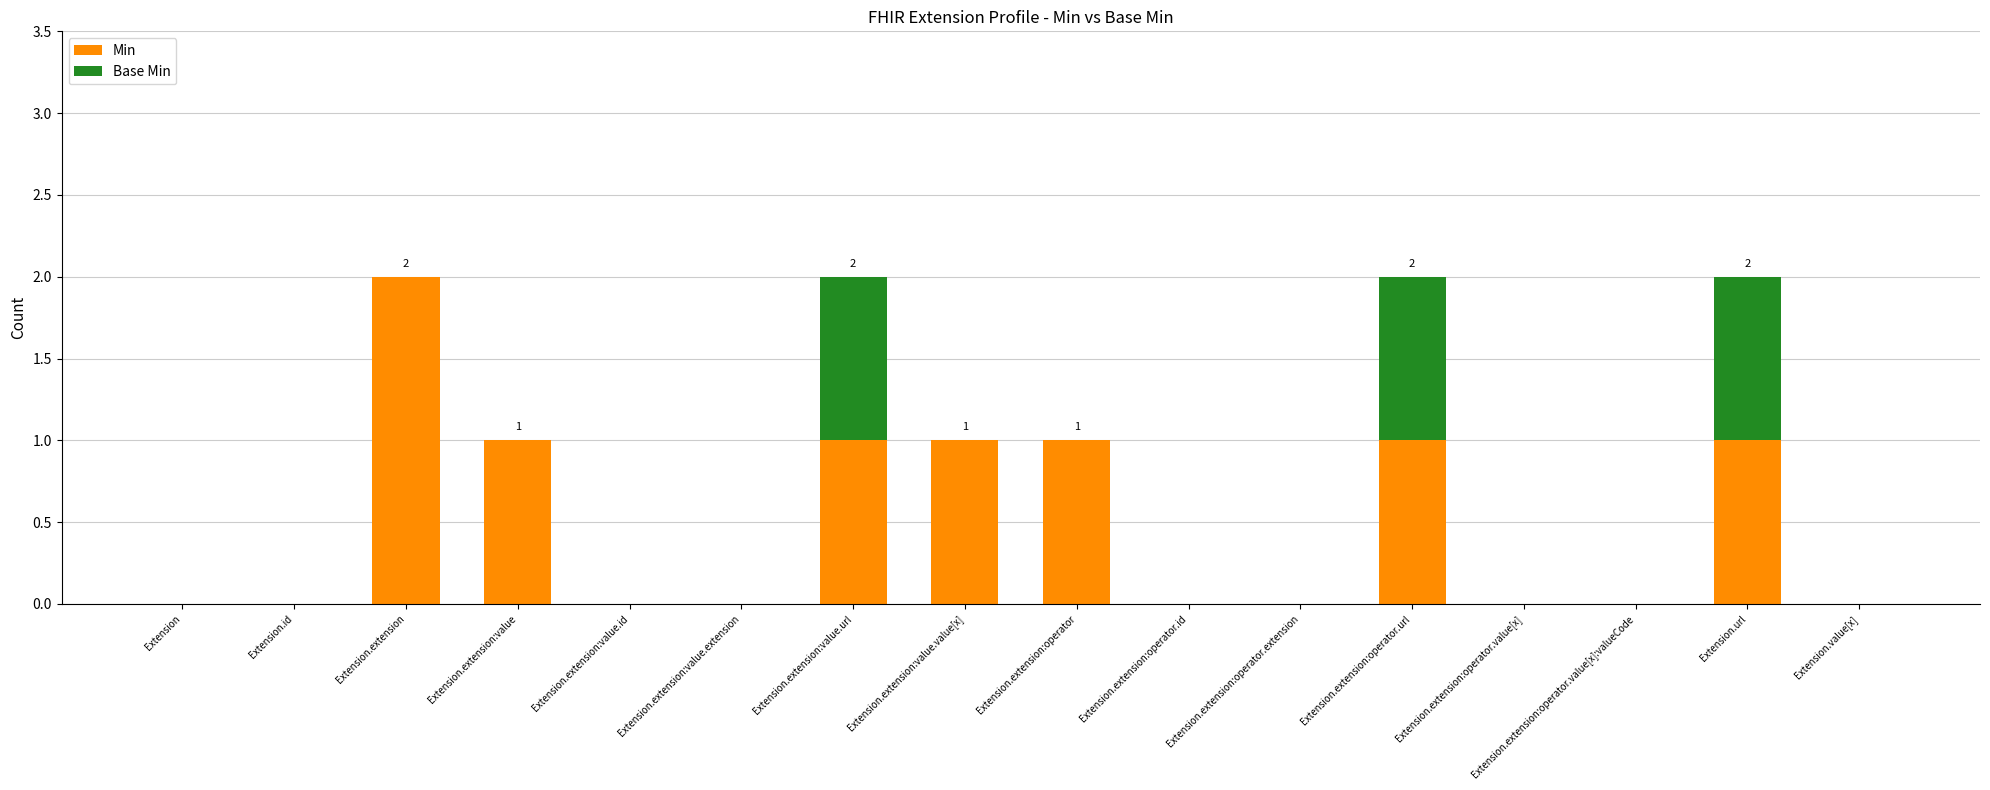

True or false: Min has a value of 2 at Extension.extension.

True